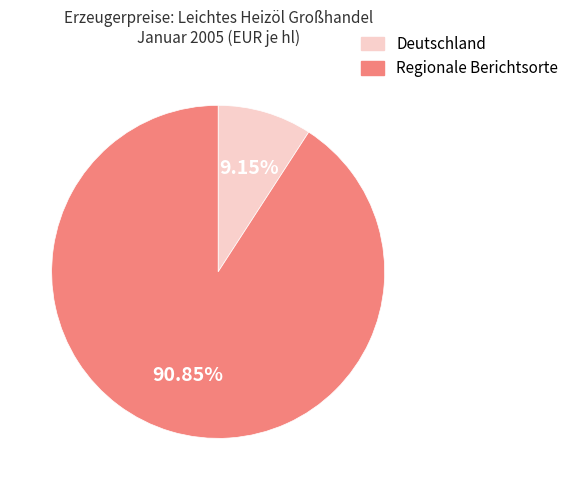

Is it true that Deutschland is 9% of the pie?

True